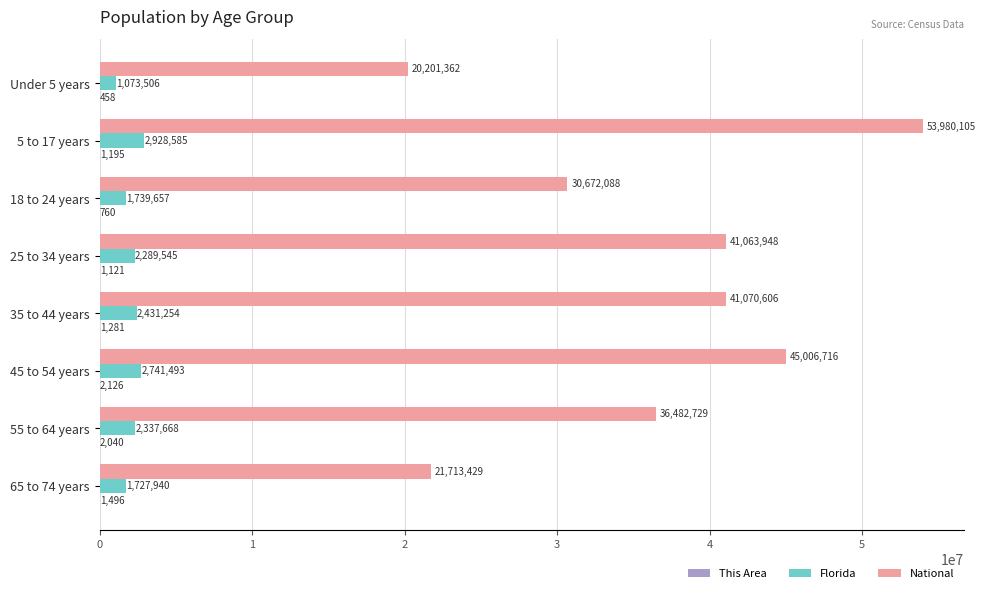

The National series shows 24381265 at 45 to 54 years. True or false?

False